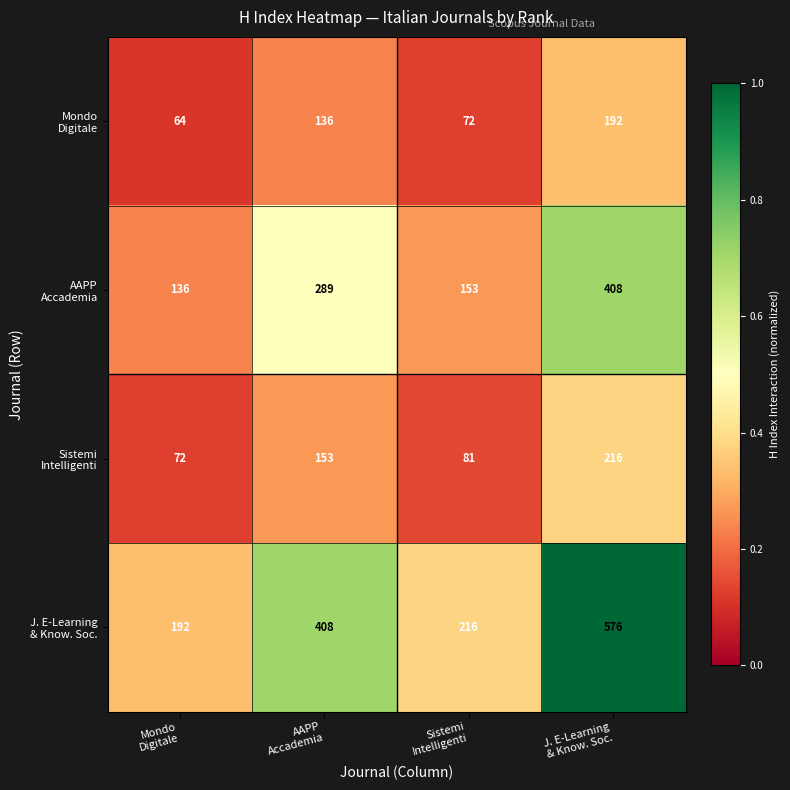

At how many categories does at least one series exceed 200?

3